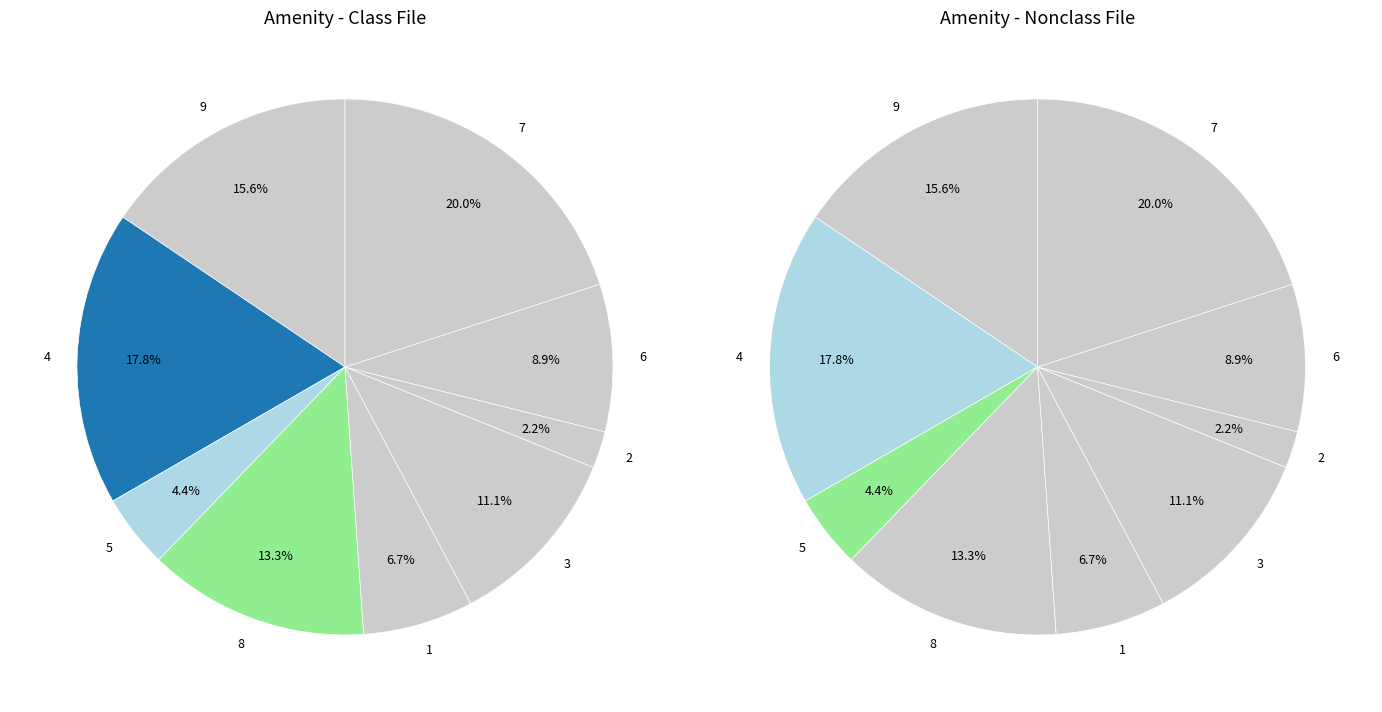

Is there any slice that represents more than half of the pie?

No